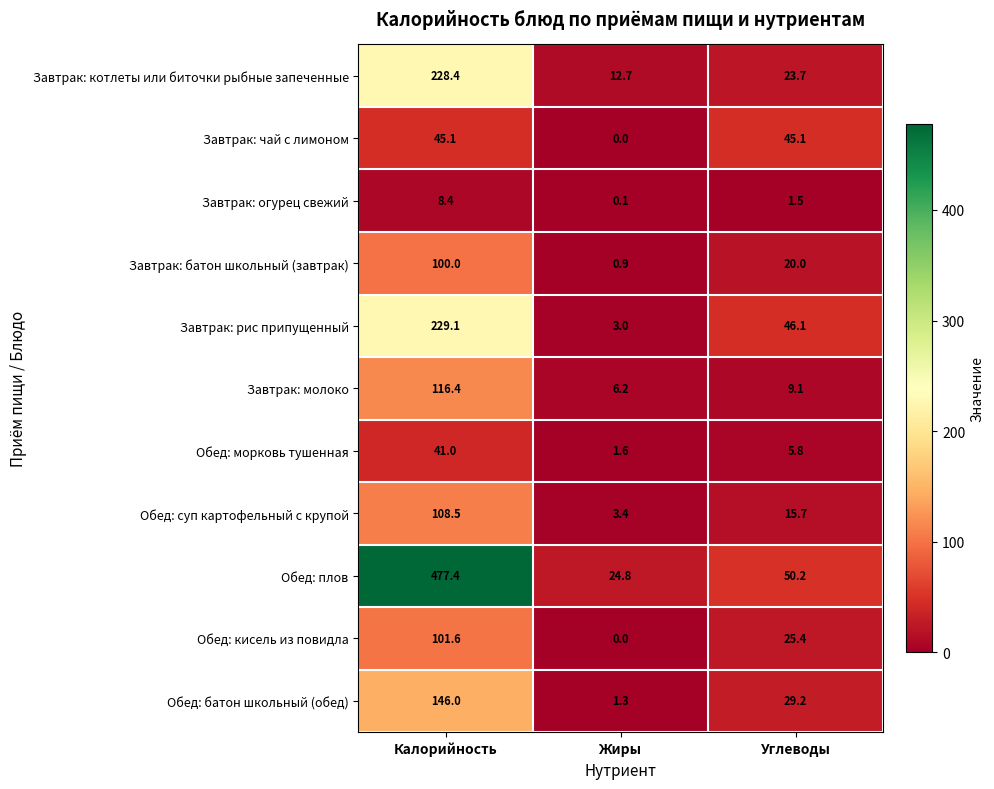

What is the total value across all series at Углеводы?

271.8